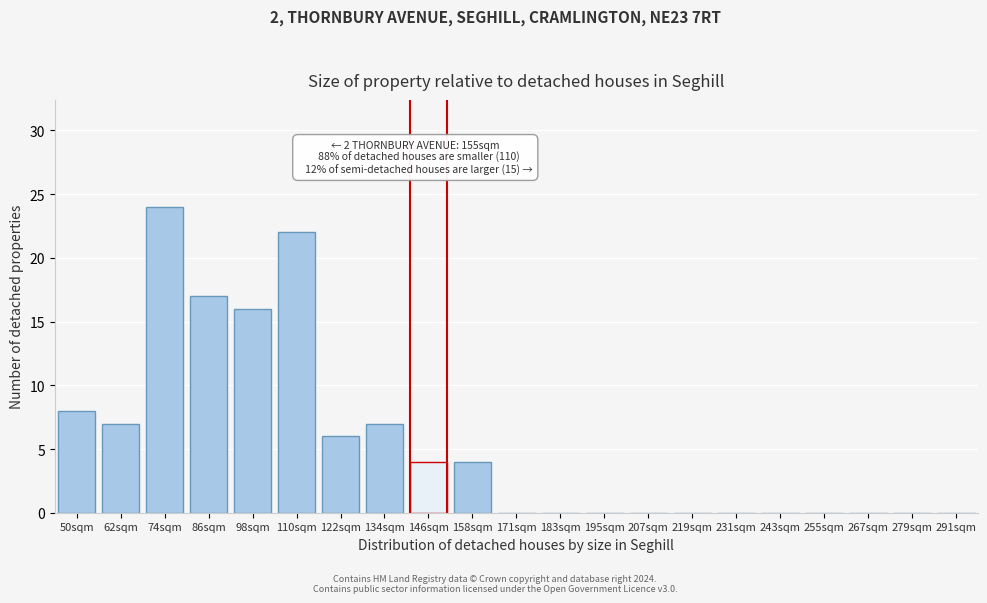

Reading right to left, list all the values displayed in this chart.

291sqm=0	279sqm=0	267sqm=0	255sqm=0	243sqm=0	231sqm=0	219sqm=0	207sqm=0	195sqm=0	183sqm=0	171sqm=0	158sqm=4	146sqm=4	134sqm=7	122sqm=6	110sqm=22	98sqm=16	86sqm=17	74sqm=24	62sqm=7	50sqm=8